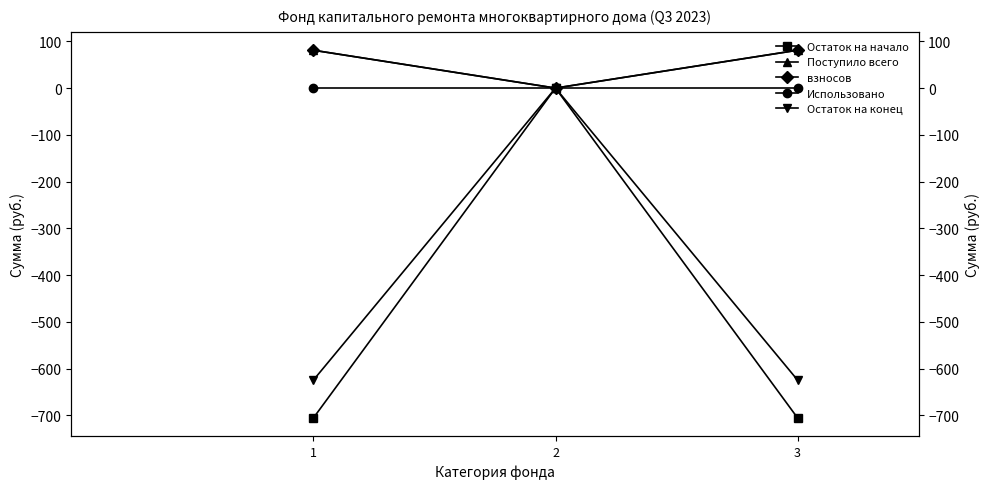

List the labels in order of взносов value, smallest first.

2, 1, 3